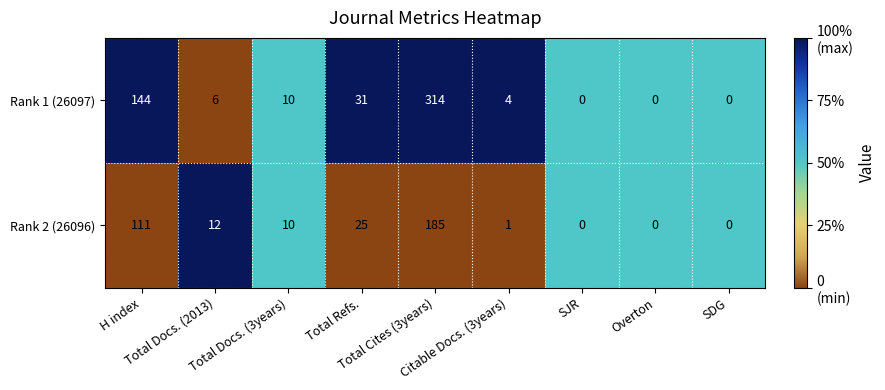

List the series in order of their overall mean, highest first.

Rank 1 (26097), Rank 2 (26096)